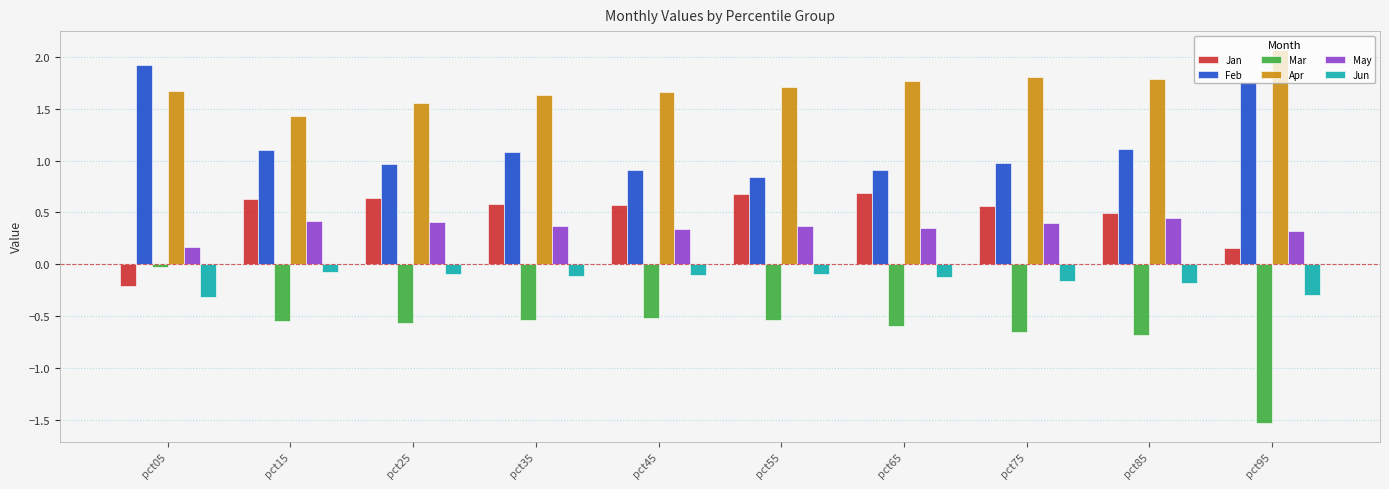

What is the spread (max minus min) of values at pct45?

2.2